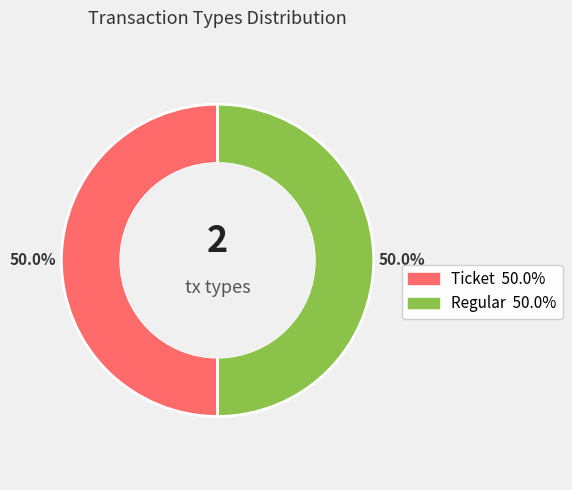

Approximately how many times larger is the value at Regular compared to Ticket?

1.0